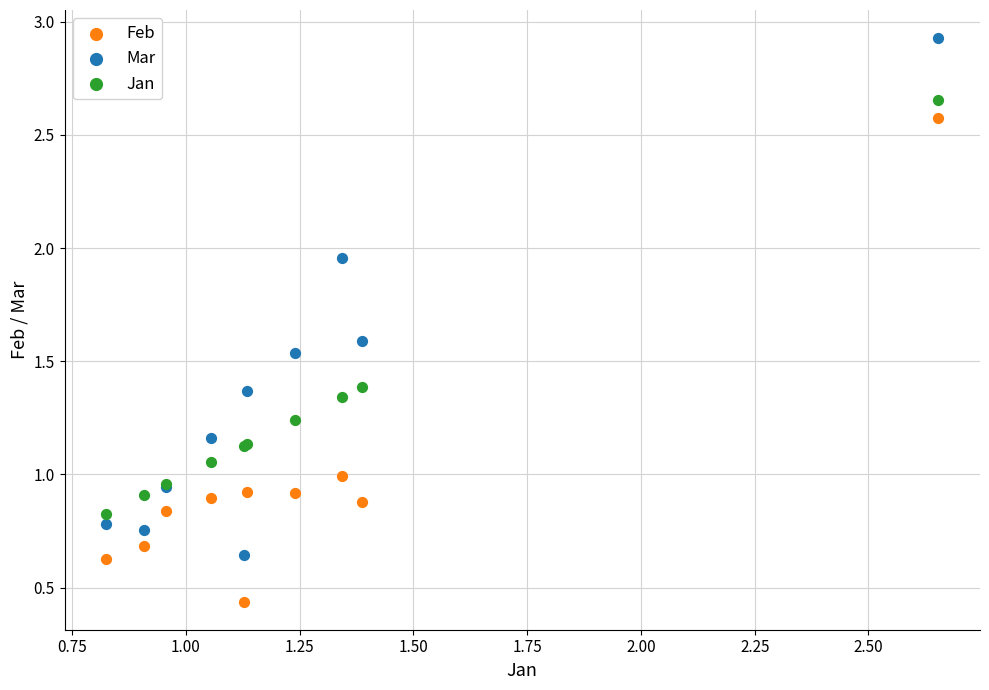

Which series contains the highest Y value?

Mar